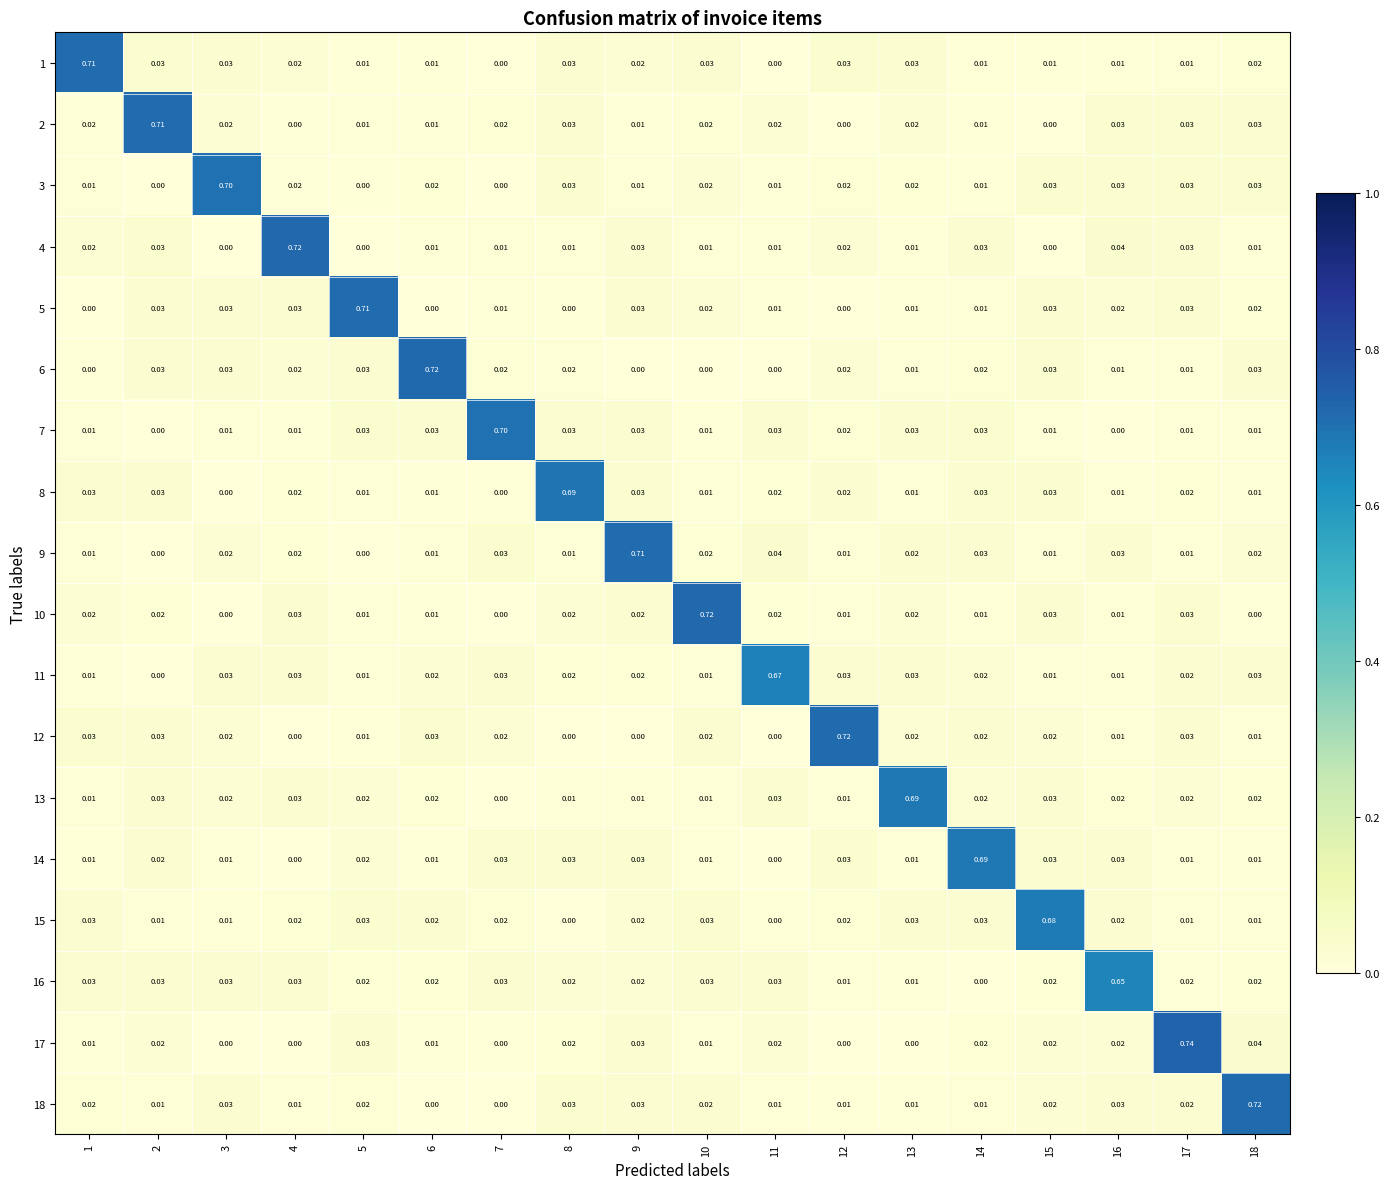

How many distinct data groups are displayed?

18